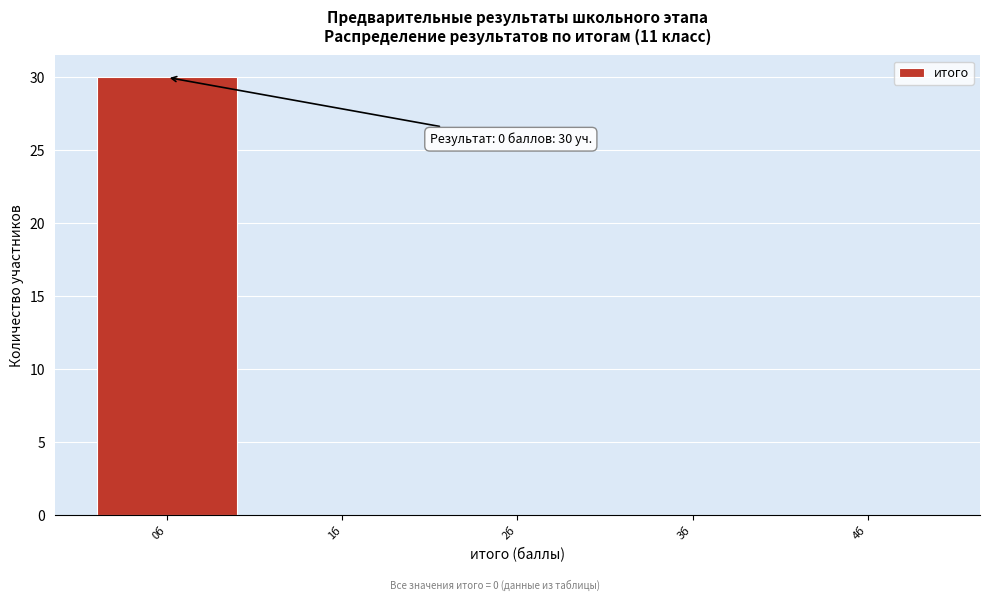

Over which range of the x-axis is the bar tallest?

-0.5 to 0.5